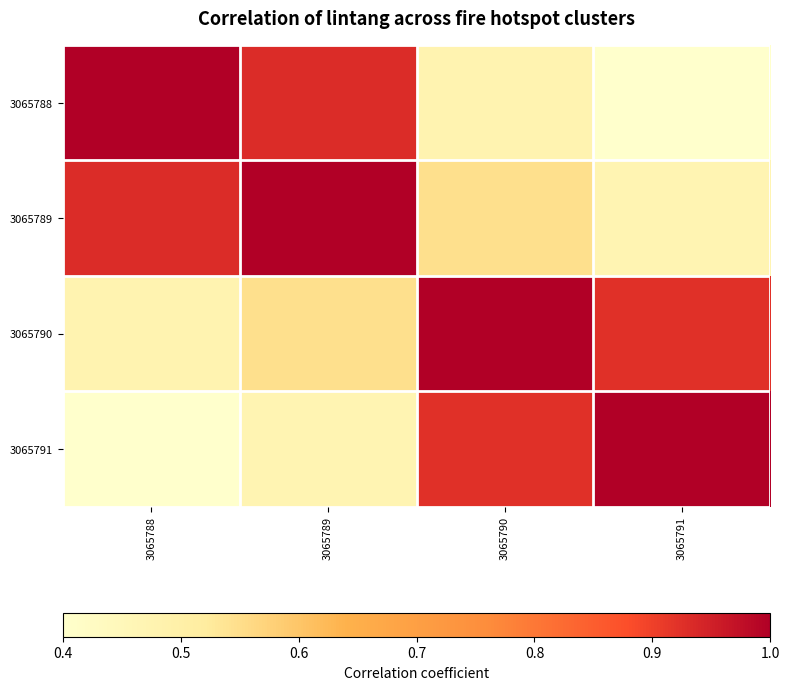

Count the number of categories in the chart.

4